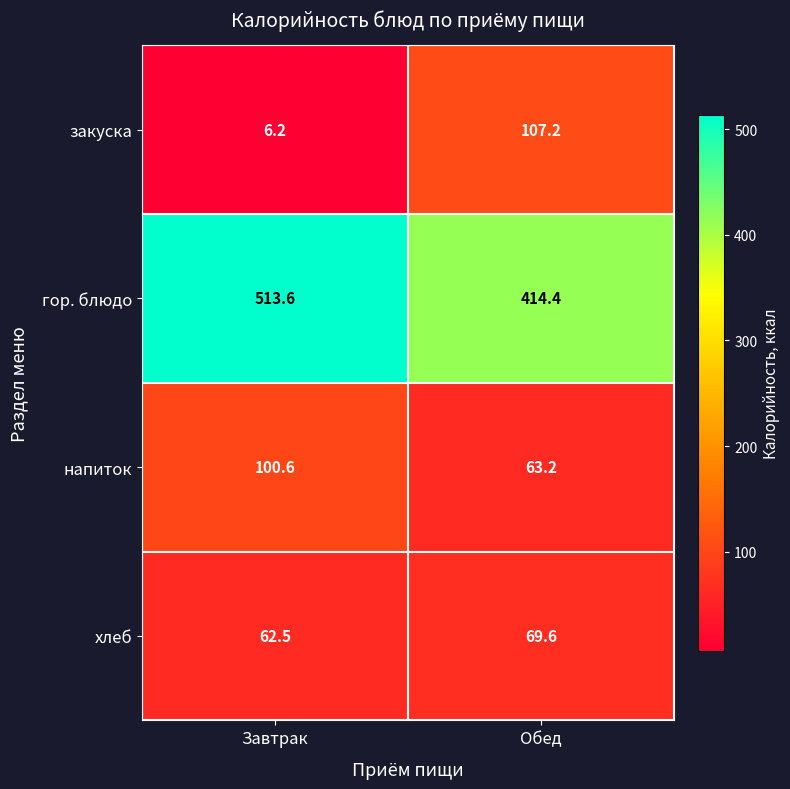

Count the number of categories in the chart.

2